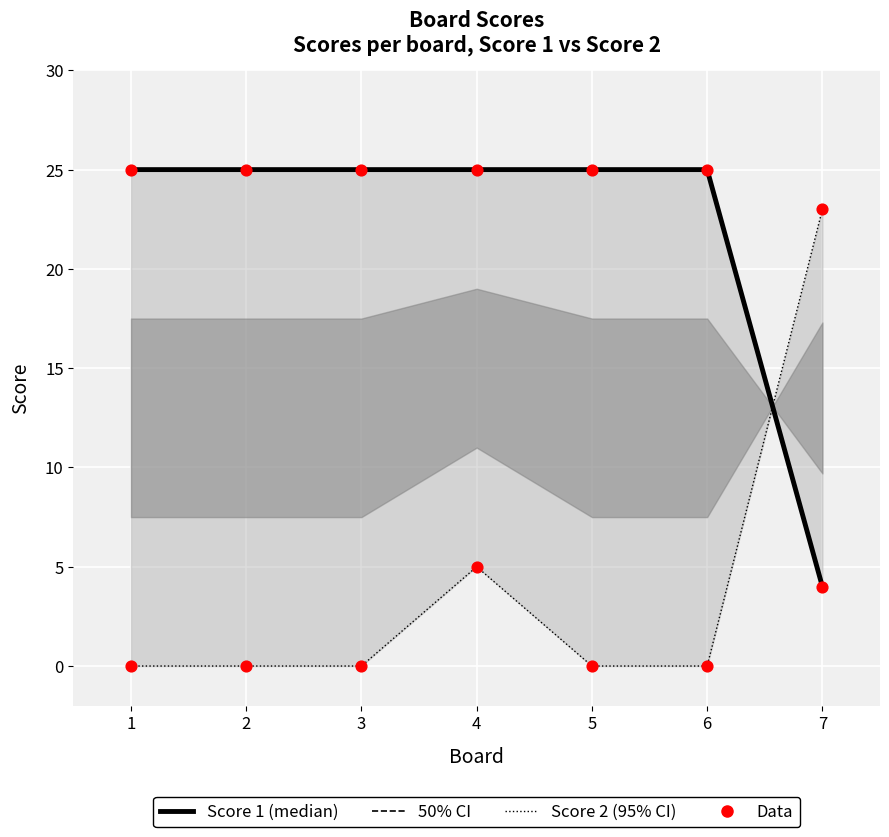

At how many categories does at least one series exceed 19?

7